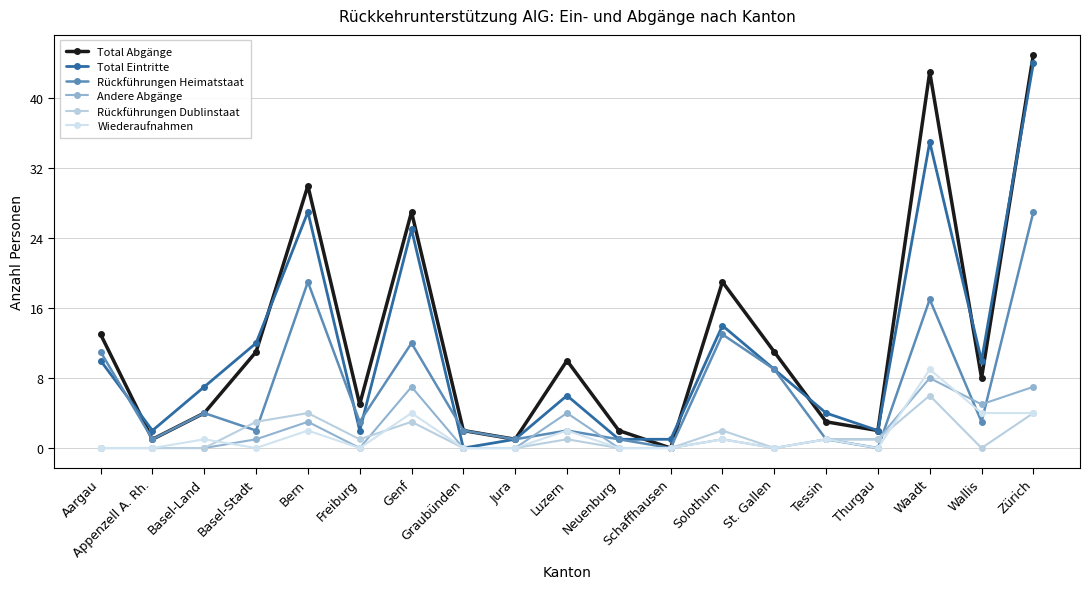

How many data points does each series have?

19